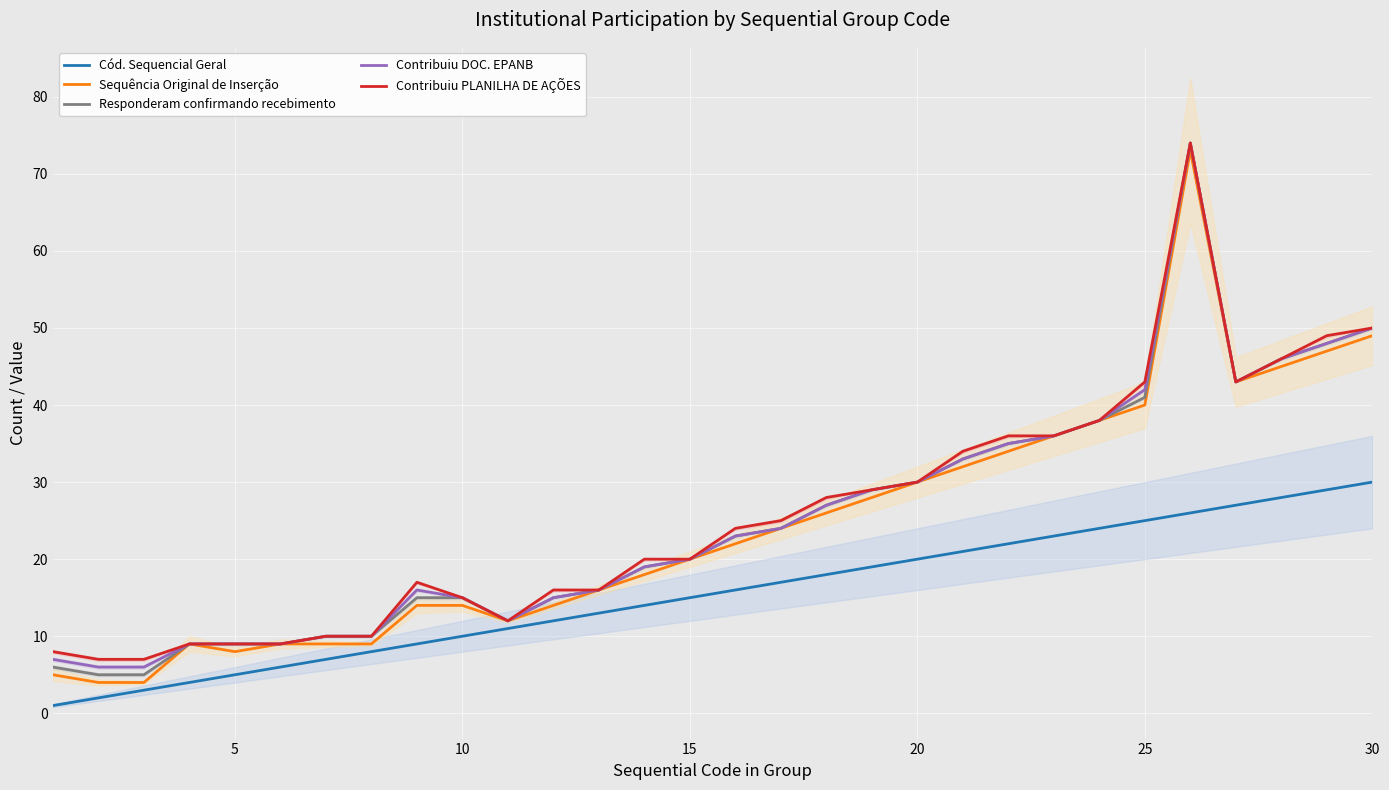

The value of Contribuiu PLANILHA DE AÇÕES at 15 is 20. True or false?

True